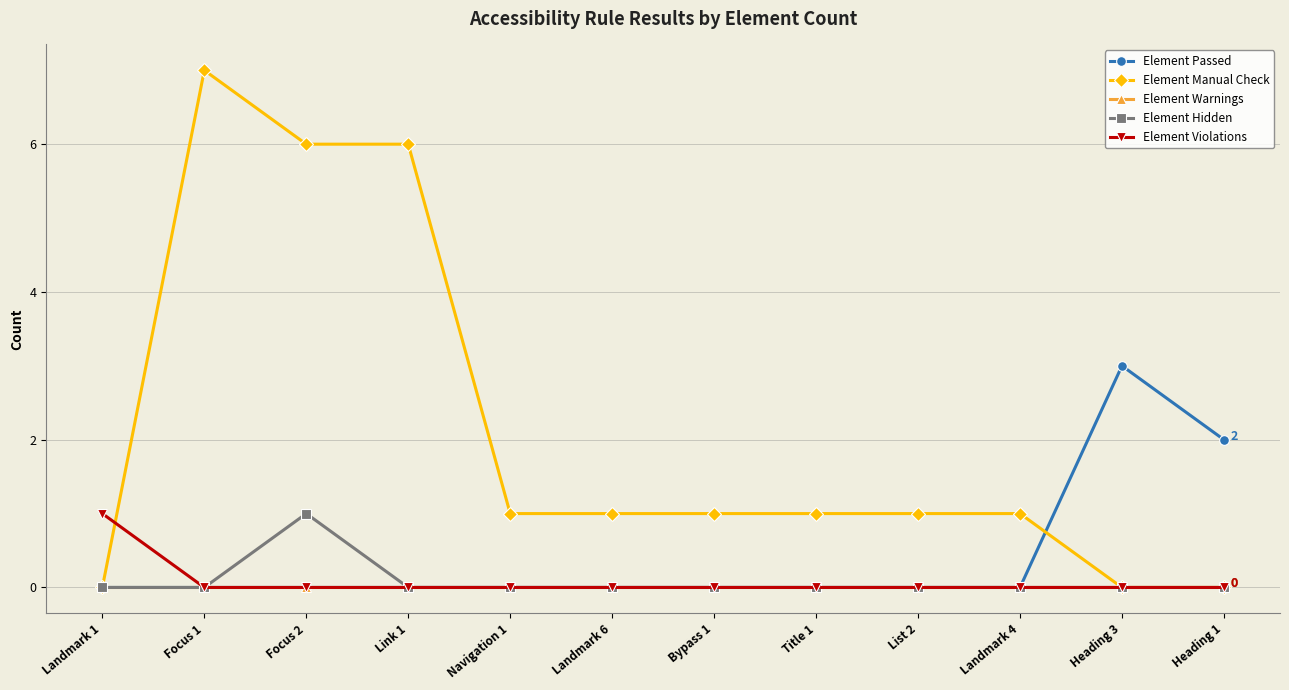

What is the label of the 8th point from the right?

Navigation 1